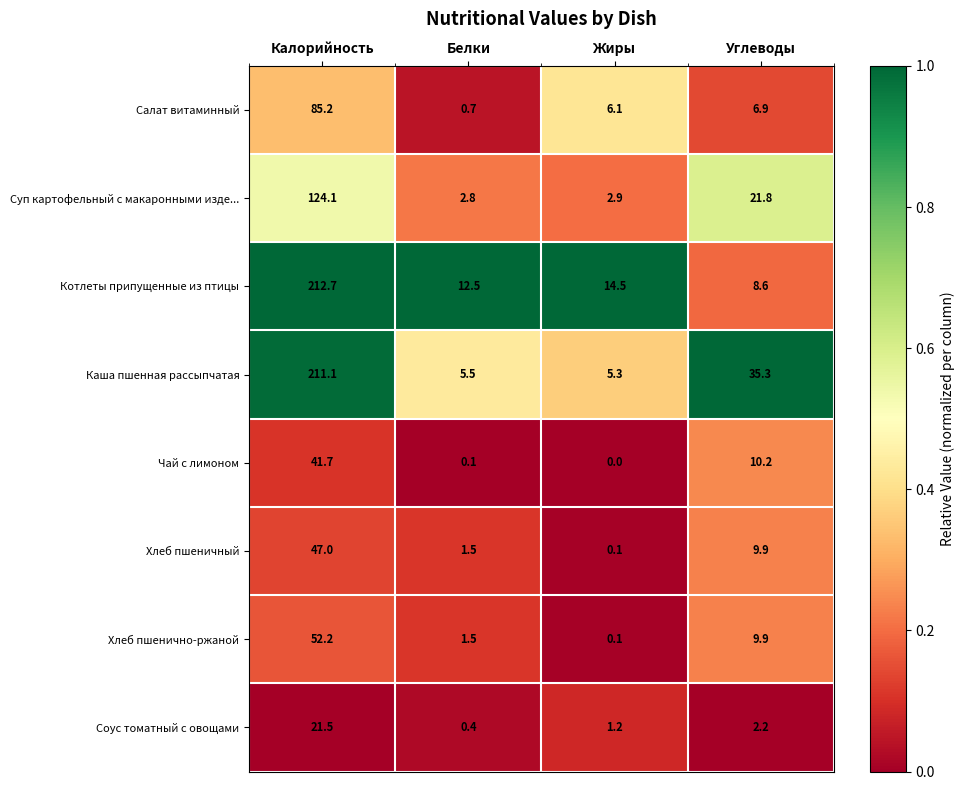

What is the difference between the second highest and second lowest values in the Котлеты припущенные из птицы series?

2.0